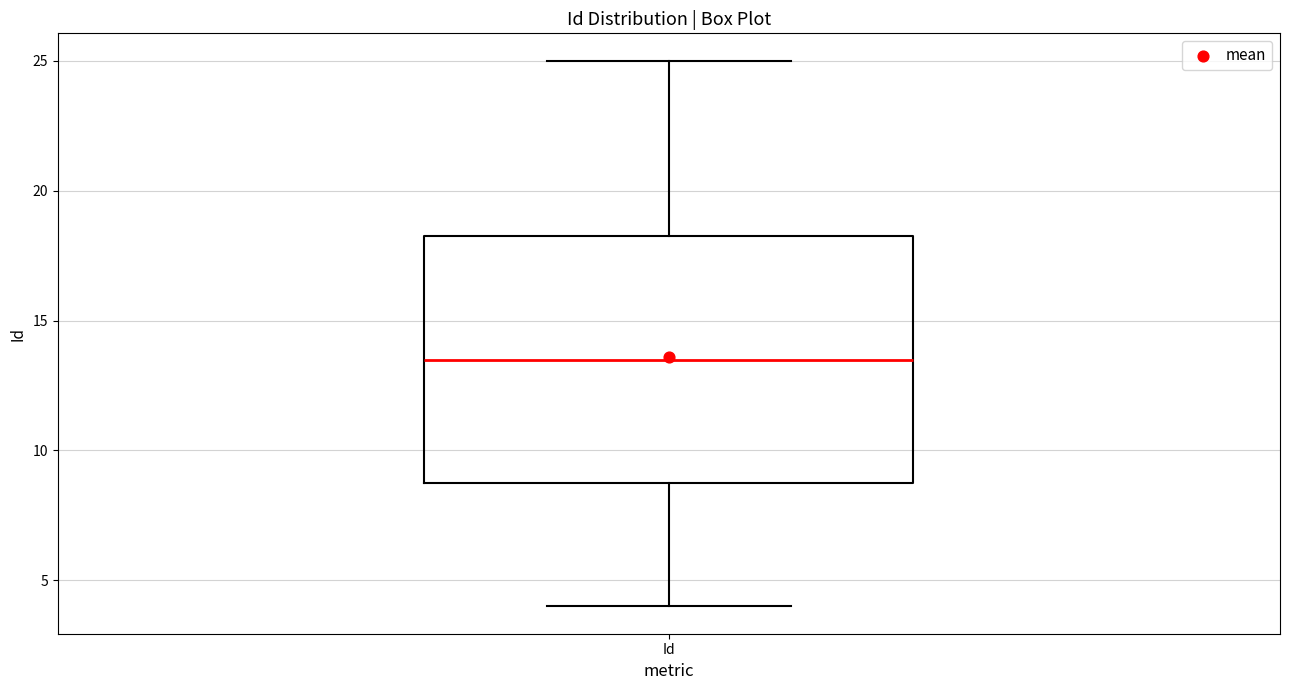

Where does the lower whisker of the box for Id end on the y-axis? The values are not printed on the chart, so give them approximately, as read against the axis.

4.0